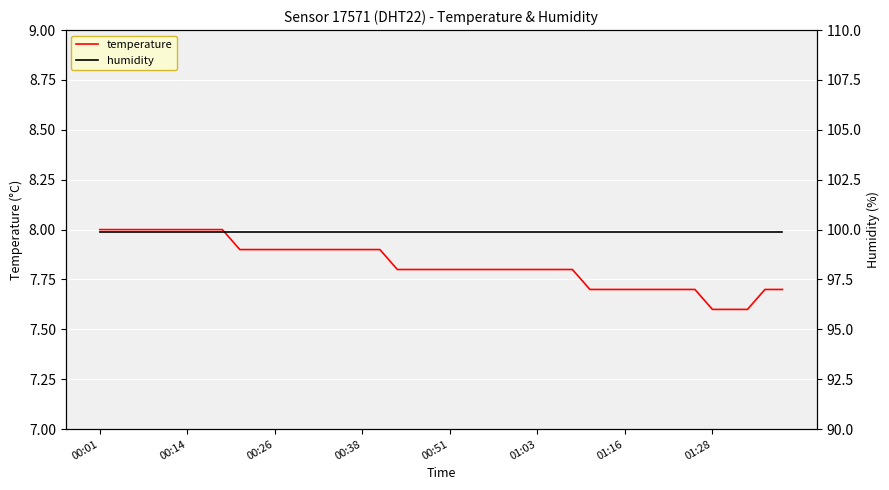

What is the maximum value for temperature?

8.0